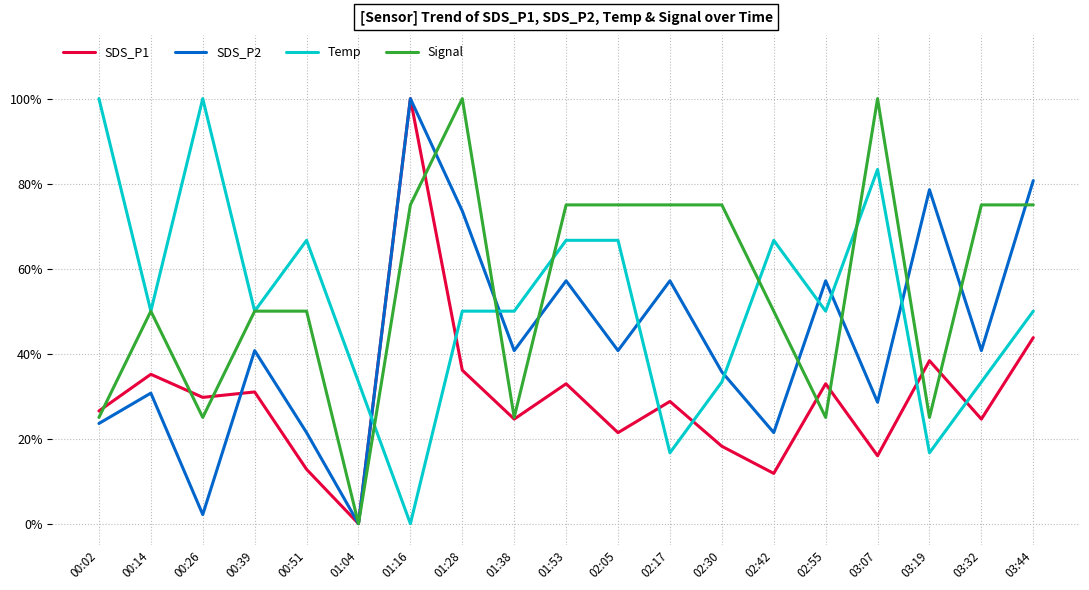

Is it true that Temp equals 0.3 at 02:30?

True